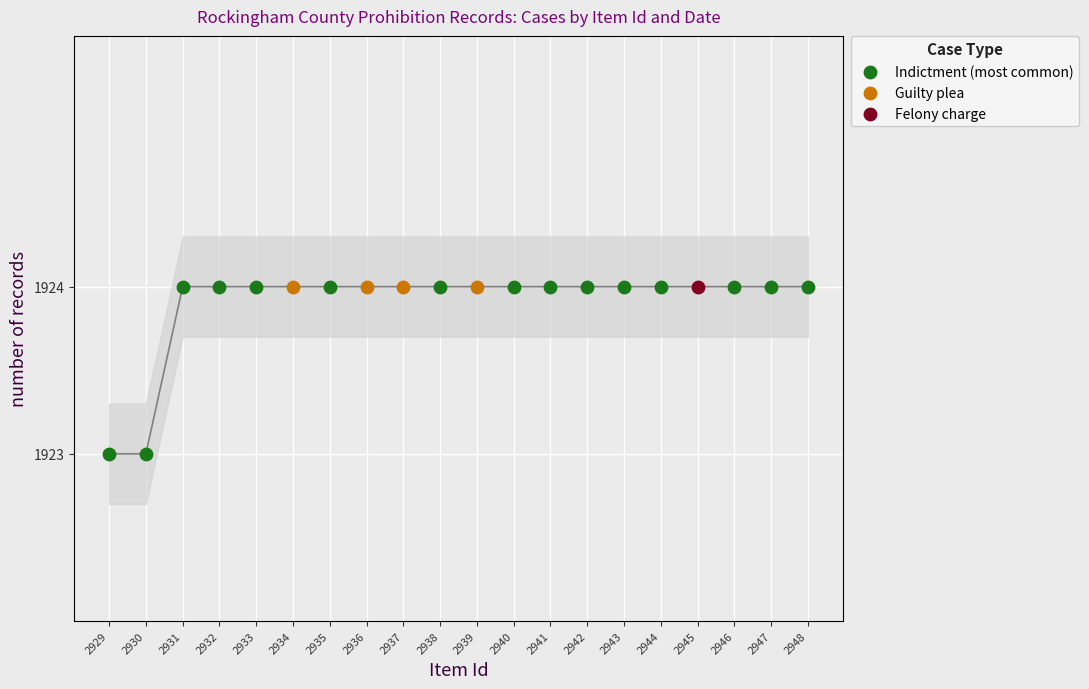

Which has a higher value, 2947 or 2943?

2947